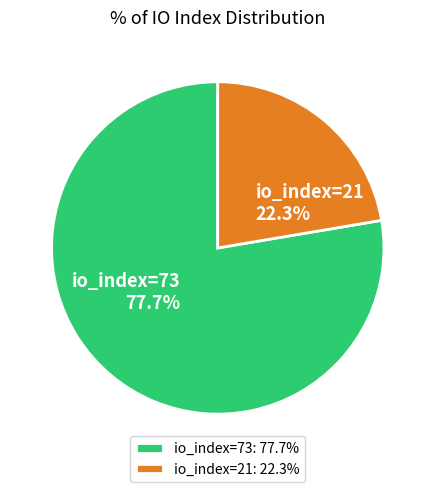

Do io_index=73 and io_index=21 together represent more than half of the pie?

Yes